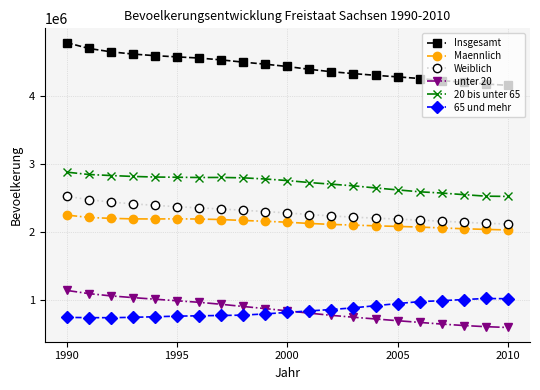

Rank the series by their maximum value, from lowest to highest.

65 und mehr, unter 20, Maennlich, Weiblich, 20 bis unter 65, Insgesamt